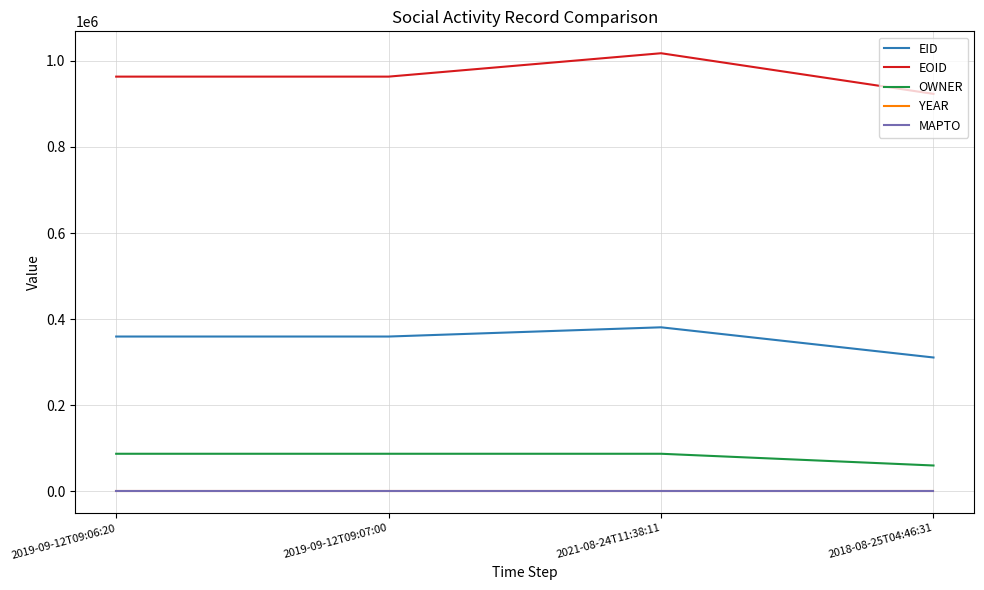

What is the difference between the highest and lowest values at 2018-08-25T04:46:31?

923085